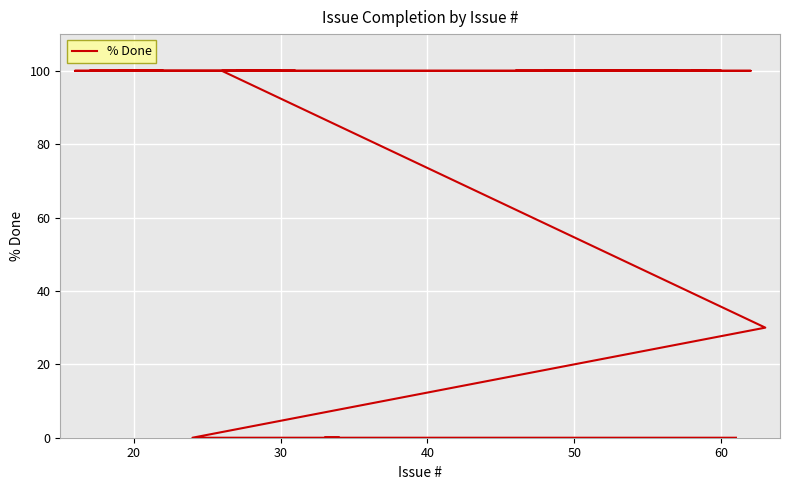

What is the value of the 38th point from the left?

100